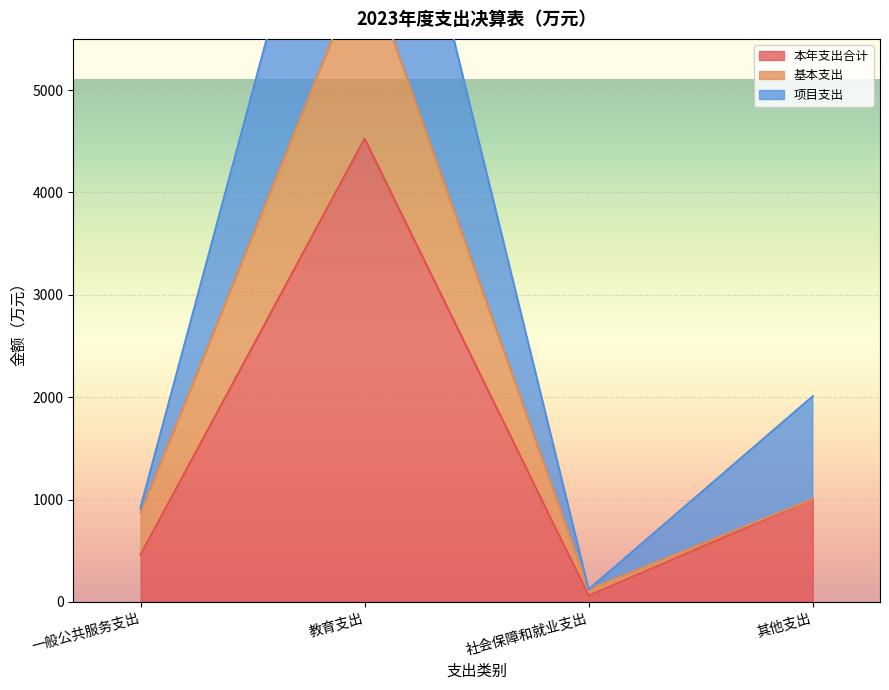

Reading right to left, transcribe all the data shown in this chart.

本年支出合计: 1004.5	61.1	4525.7	460.0
基本支出: 0.0	61.1	1755.2	409.0
项目支出: 1004.5	0.0	2770.5	50.9